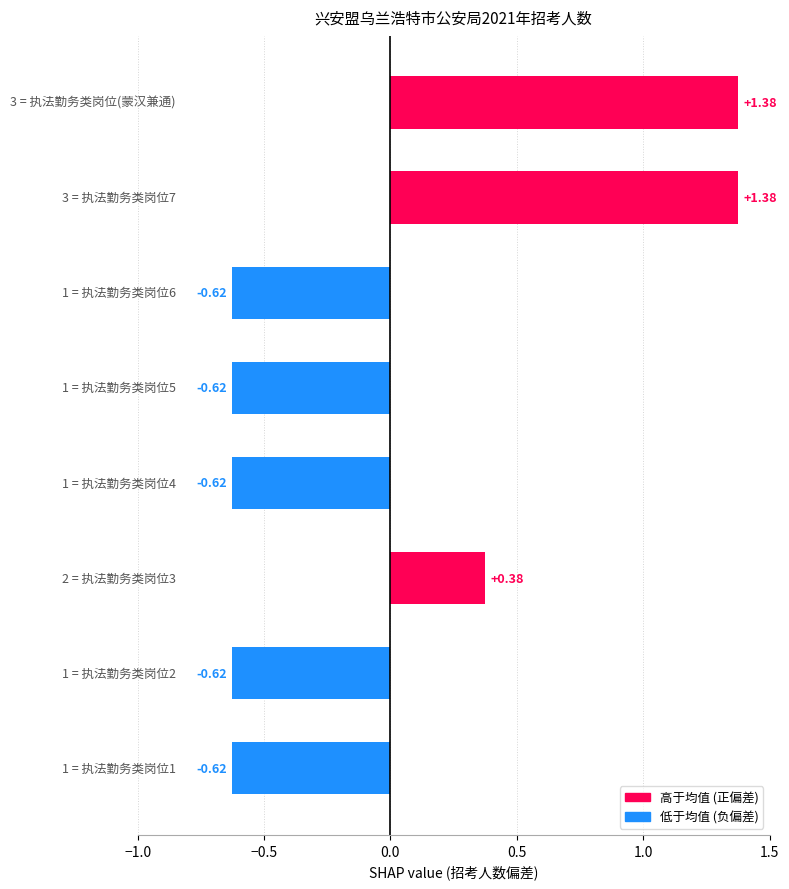

What is the difference between the second highest and minimum values?

2.0